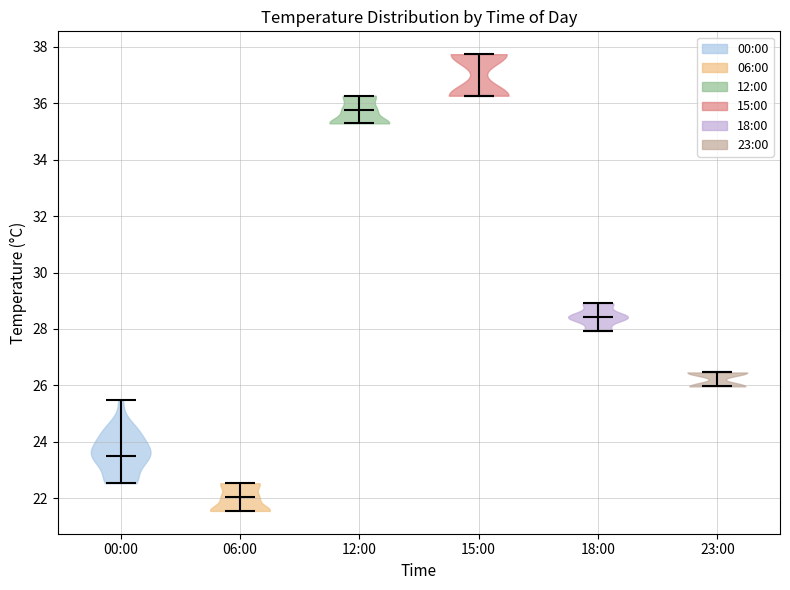

Which violin has the lowest median line?

06:00